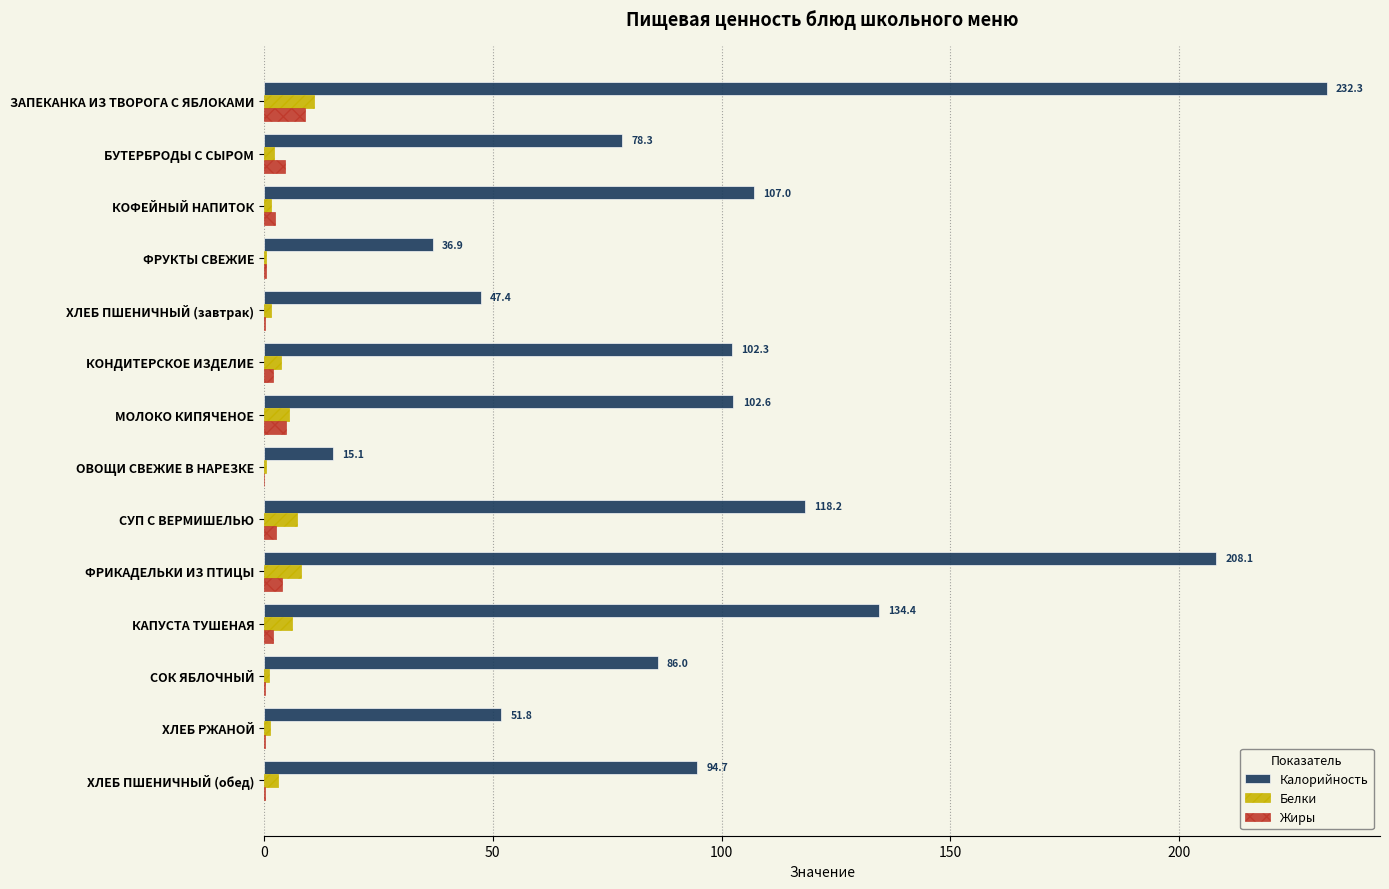

How many distinct data groups are displayed?

3